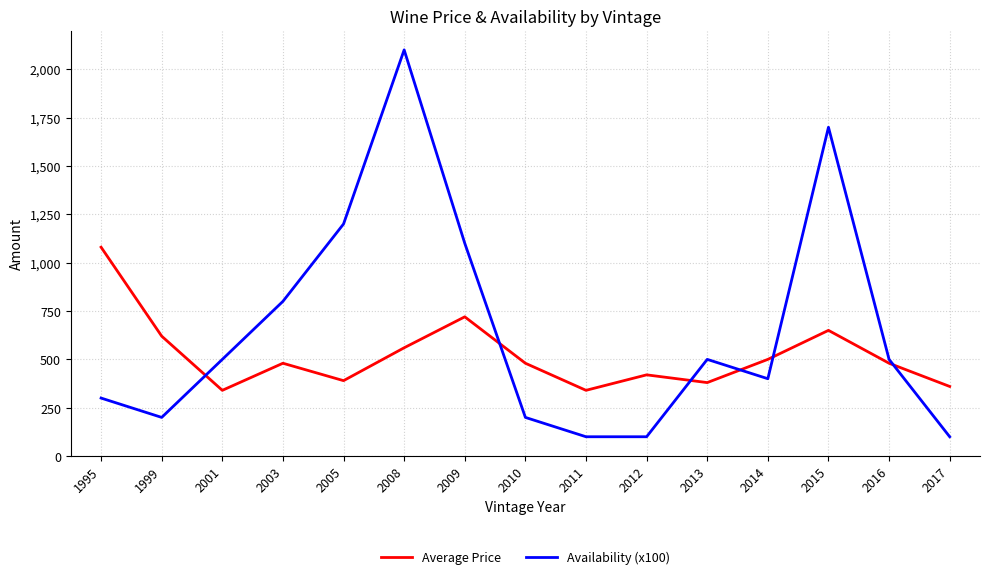

Which series ends up on top after the final intersection of Average Price and Availability (x100)?

Average Price